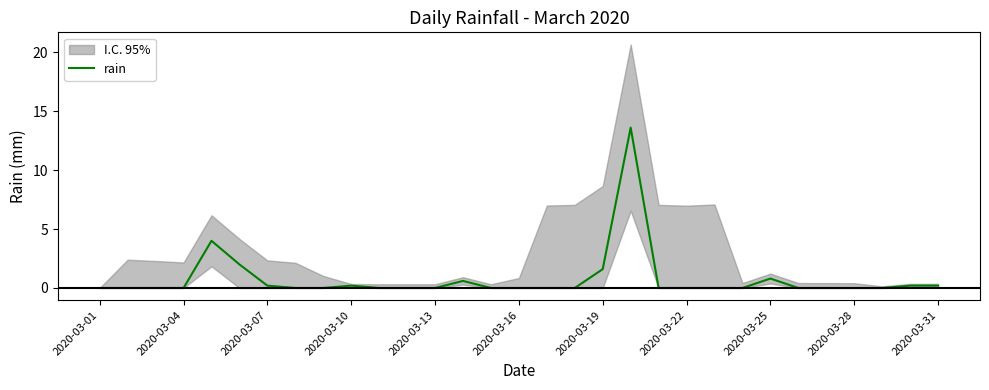

What is the difference between the second highest and minimum values?

4.0